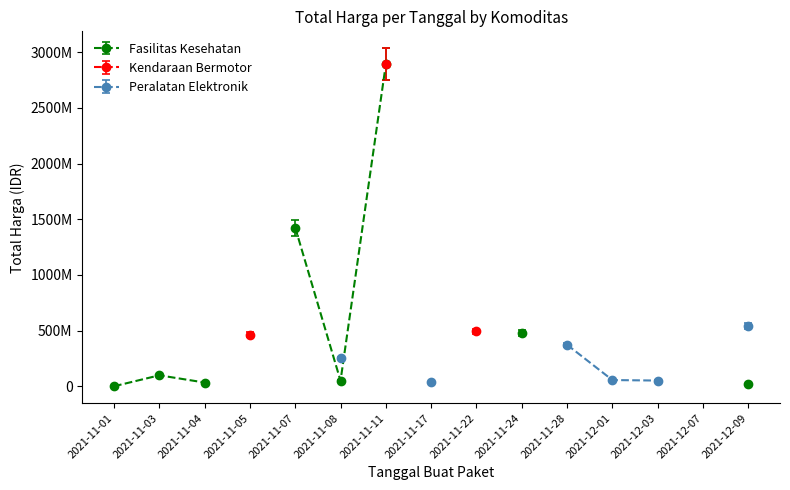

What position from the right is 2021-11-08?

10